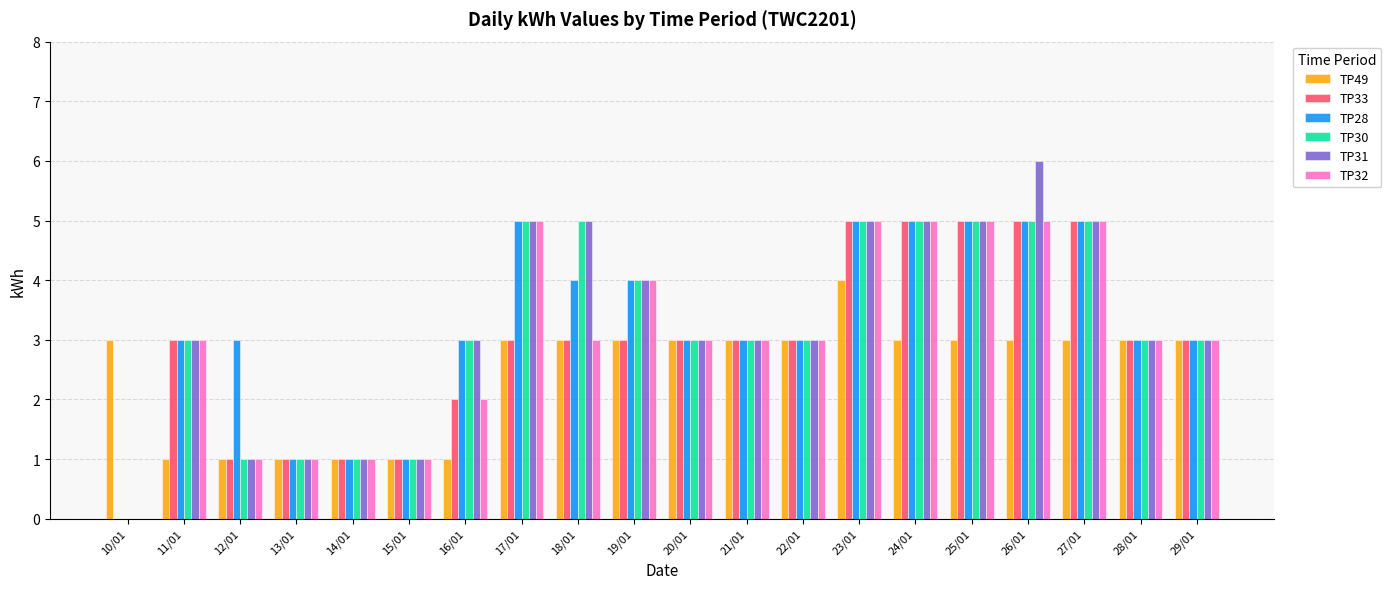

How many series are shown in this chart?

6